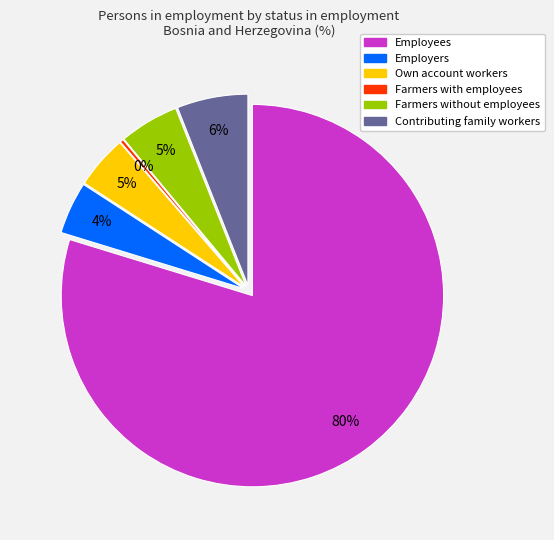

To the nearest percent, what is the average slice percentage?

17%